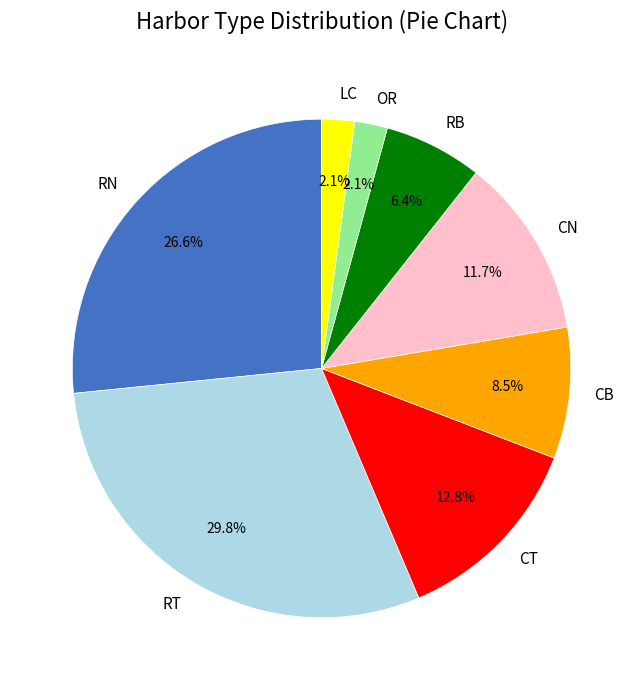

Does RT account for over 50% of the chart?

No